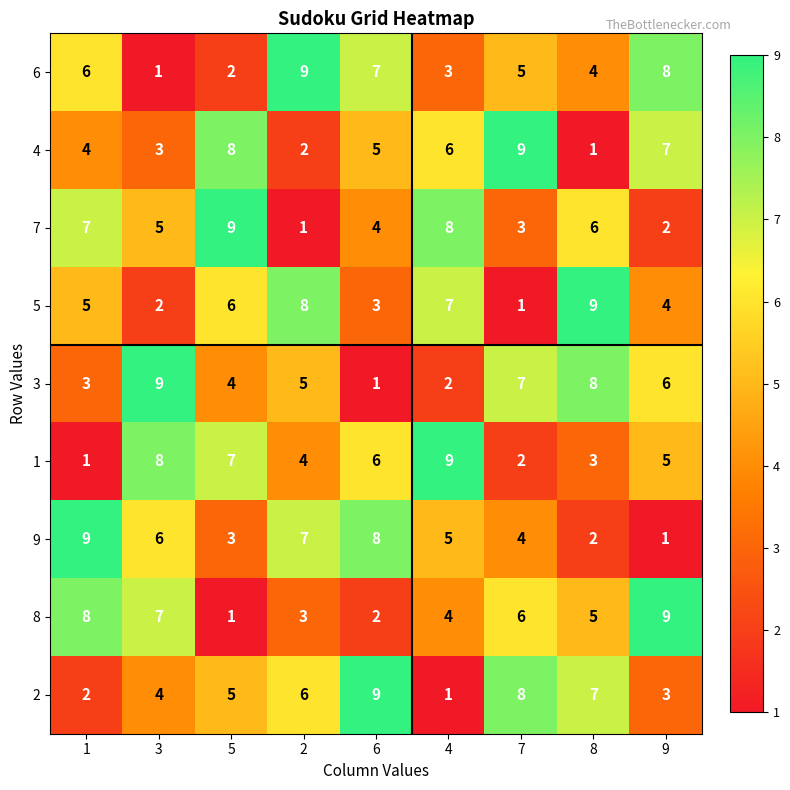

Rank the series at 4 from lowest to highest value.

2, 3, 6, 8, 9, 4, 5, 7, 1